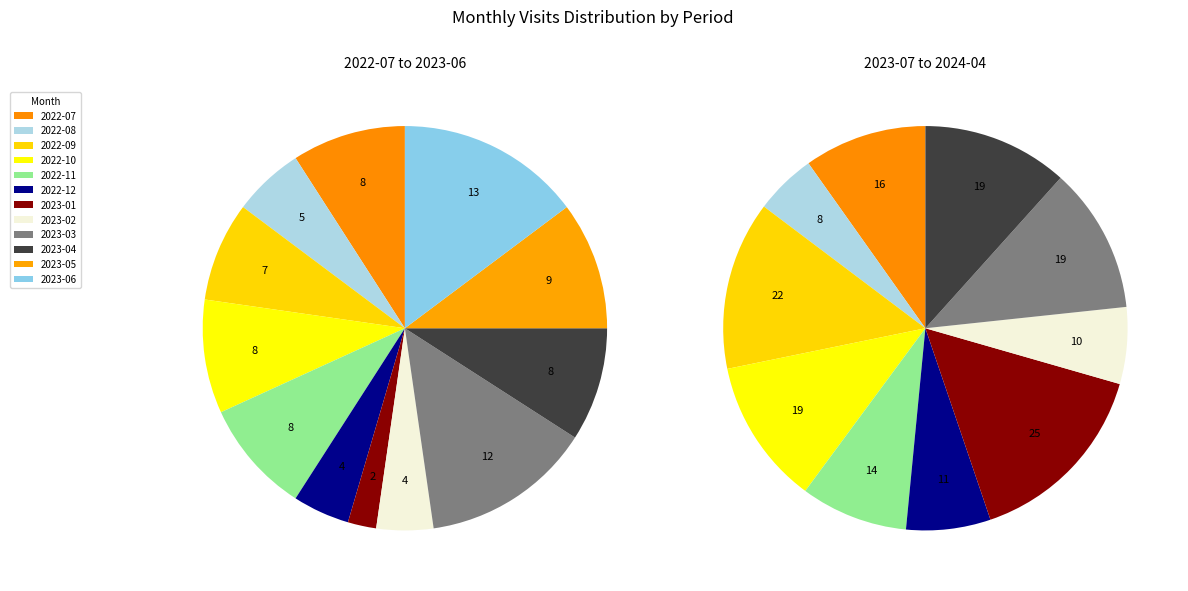

To the nearest percent, what percentage of the pie is 2023-04?

9%